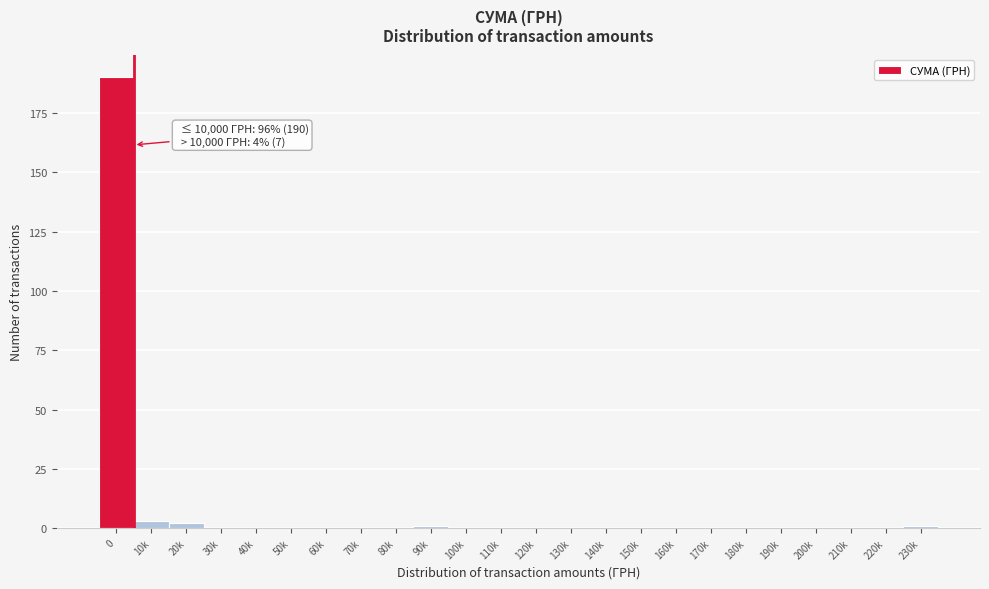

Reading right to left, extract all data points from this chart.

230k=1	220k=0	210k=0	200k=0	190k=0	180k=0	170k=0	160k=0	150k=0	140k=0	130k=0	120k=0	110k=0	100k=0	90k=1	80k=0	70k=0	60k=0	50k=0	40k=0	30k=0	20k=2	10k=3	0=190